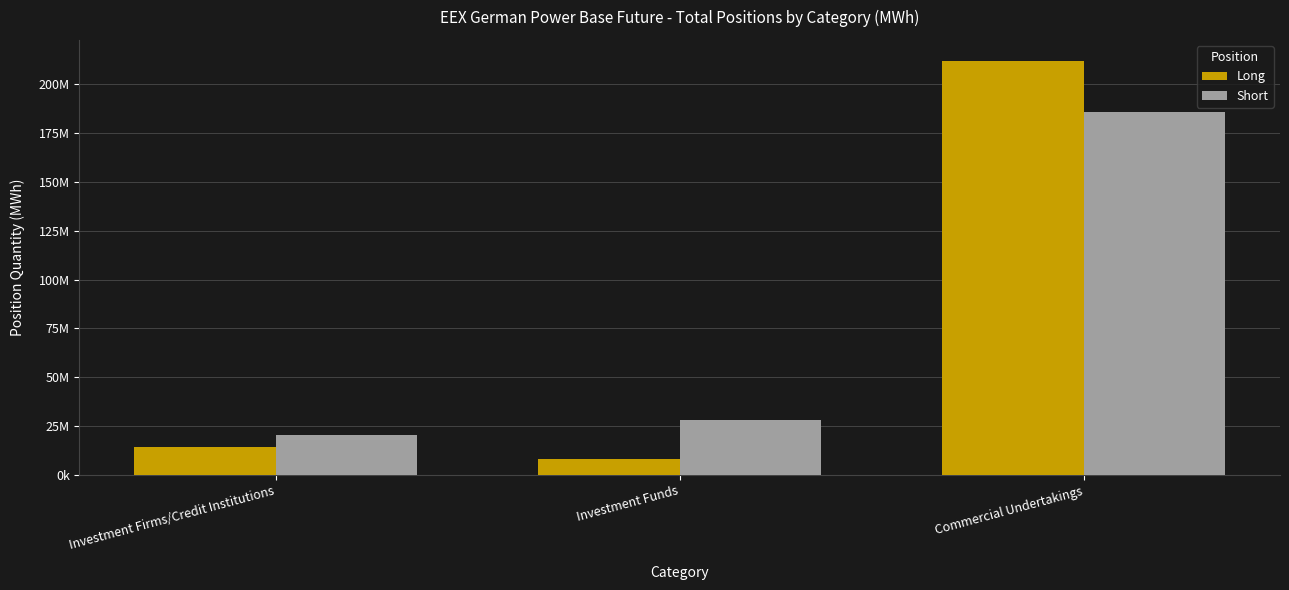

What is the difference between the maximum and minimum values in the Long series?

203571392.0